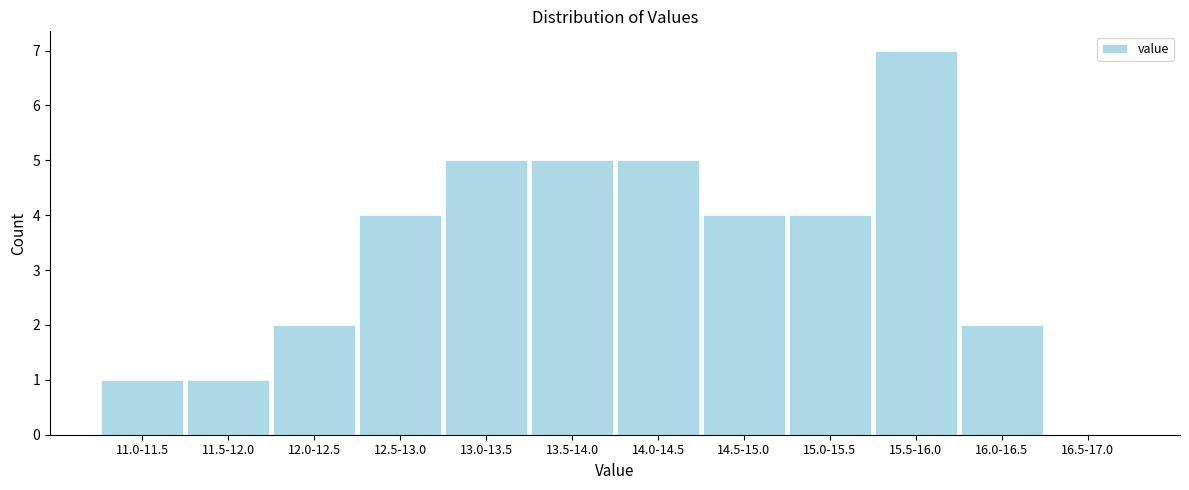

Reading left to right, list all the values displayed in this chart.

11.0-11.5=1	11.5-12.0=1	12.0-12.5=2	12.5-13.0=4	13.0-13.5=5	13.5-14.0=5	14.0-14.5=5	14.5-15.0=4	15.0-15.5=4	15.5-16.0=7	16.0-16.5=2	16.5-17.0=0